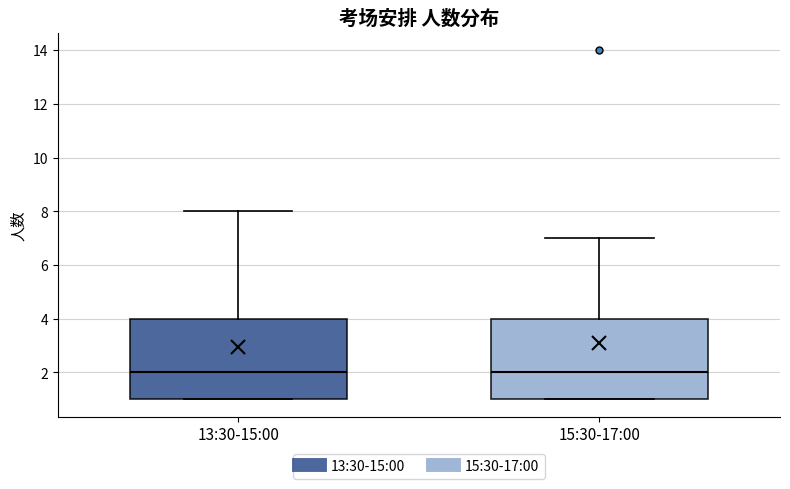

Reading left to right, read every box against the y-axis: the position of its median line, the range the box covers, and the ends of its whiskers. The values are not printed on the chart, so give them approximately, as read against the axis.

13:30-15:00: median 2, box 1 to 4, whiskers 1 to 8
15:30-17:00: median 2, box 1 to 4, whiskers 1 to 7